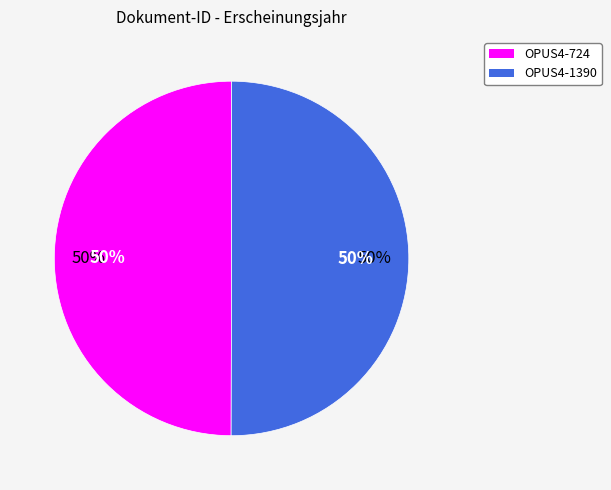

Which slice is the largest?

OPUS4-1390